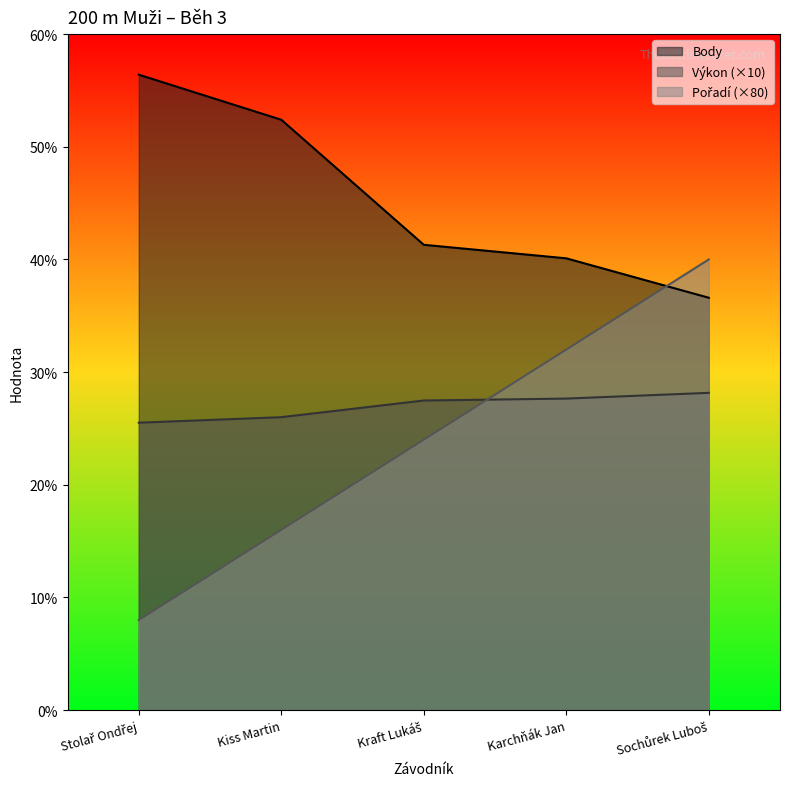

Between Kraft Lukáš and Stolař Ondřej, which is larger?

Kraft Lukáš